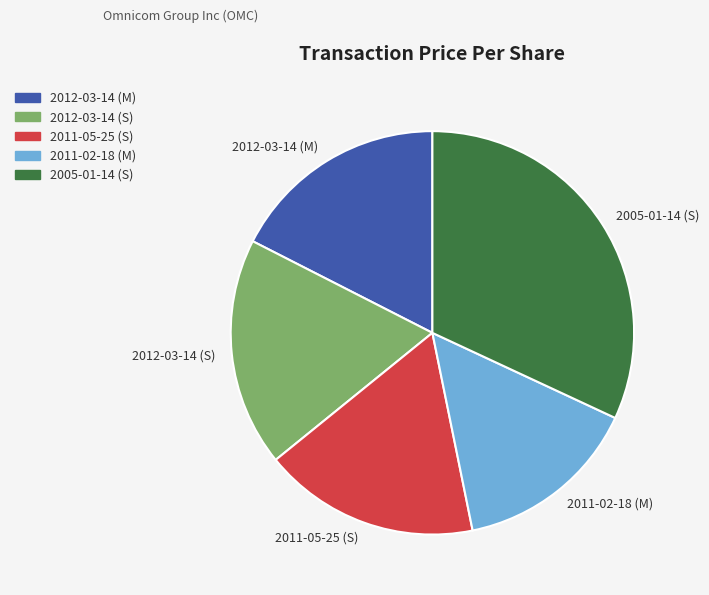

Is it true that 2005-01-14 (S) is 46% of the pie?

False